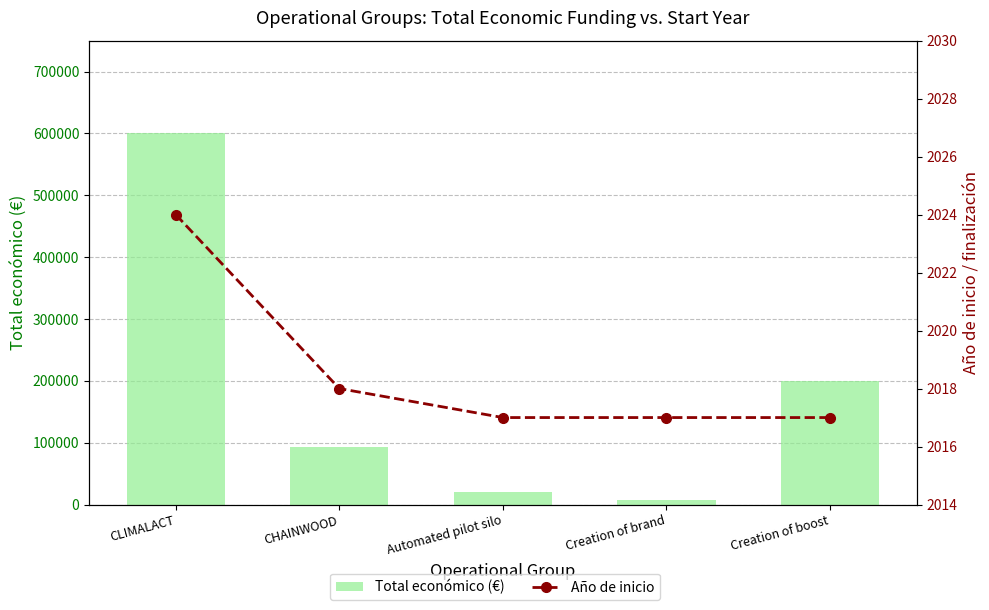

What is the value of the Año de inicio bar at the 1st from the left?

2024